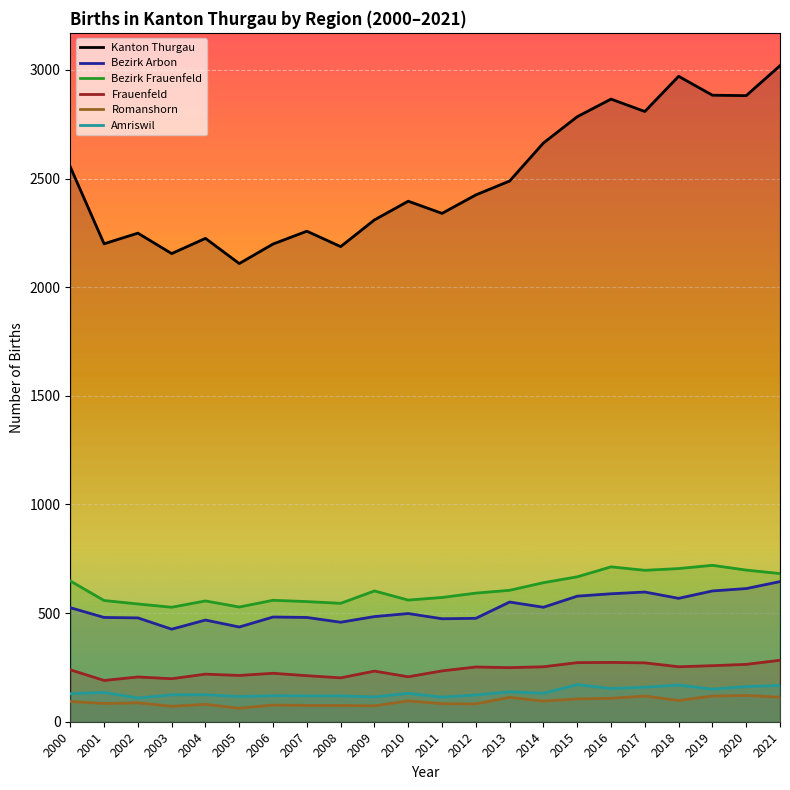

What is the total value across all series at 2013?

4144